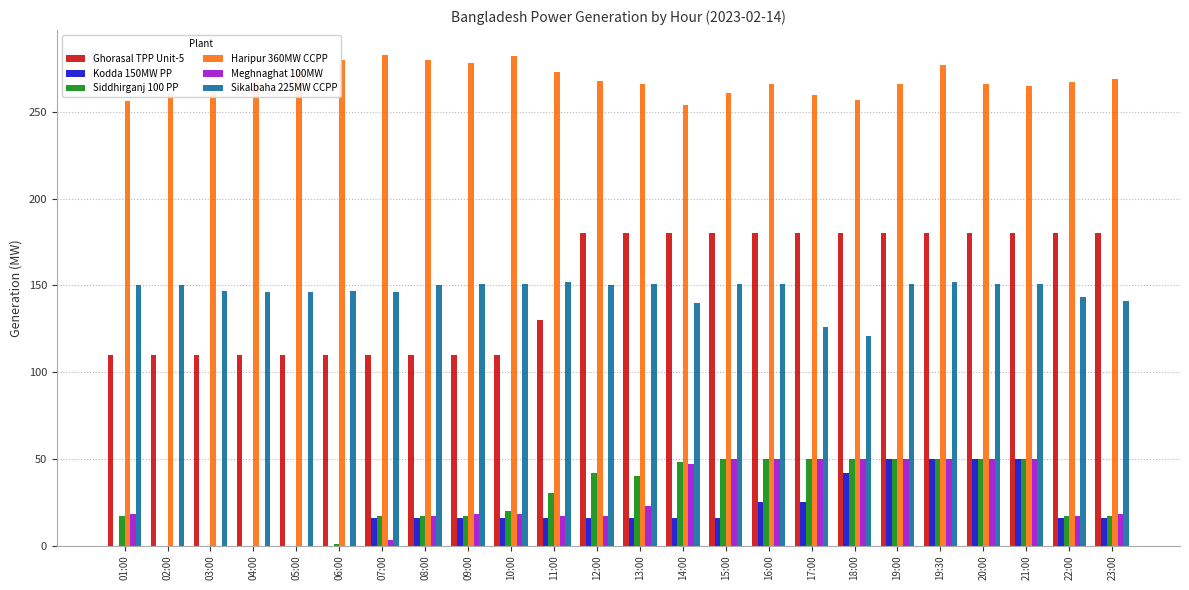

What is the maximum value shown in the chart?

283